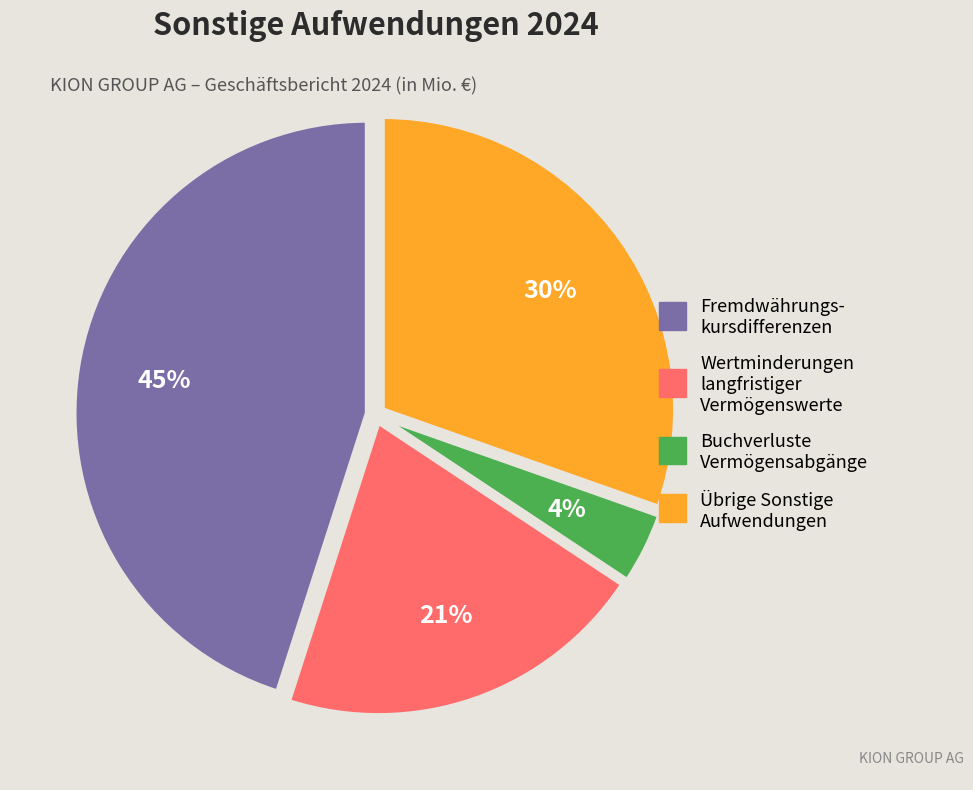

Is there any slice that represents more than half of the pie?

No